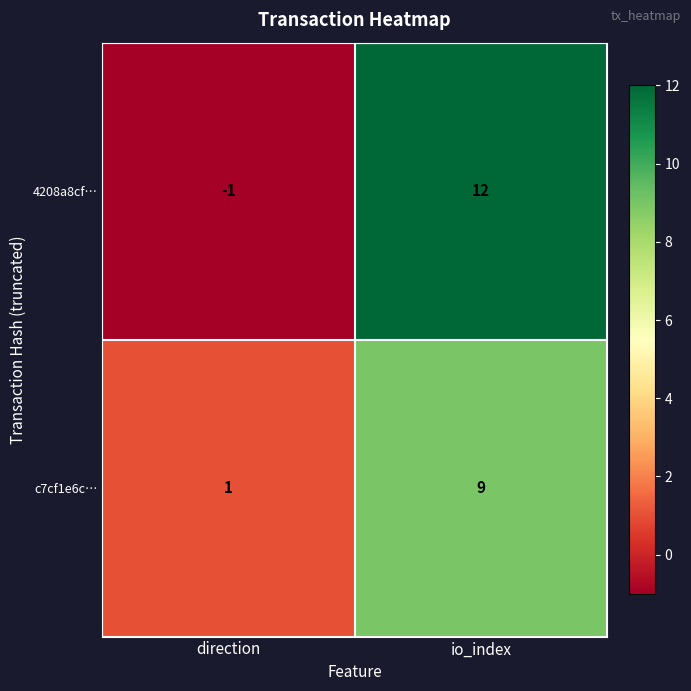

The c7cf1e6c… series shows 4 at io_index. True or false?

False